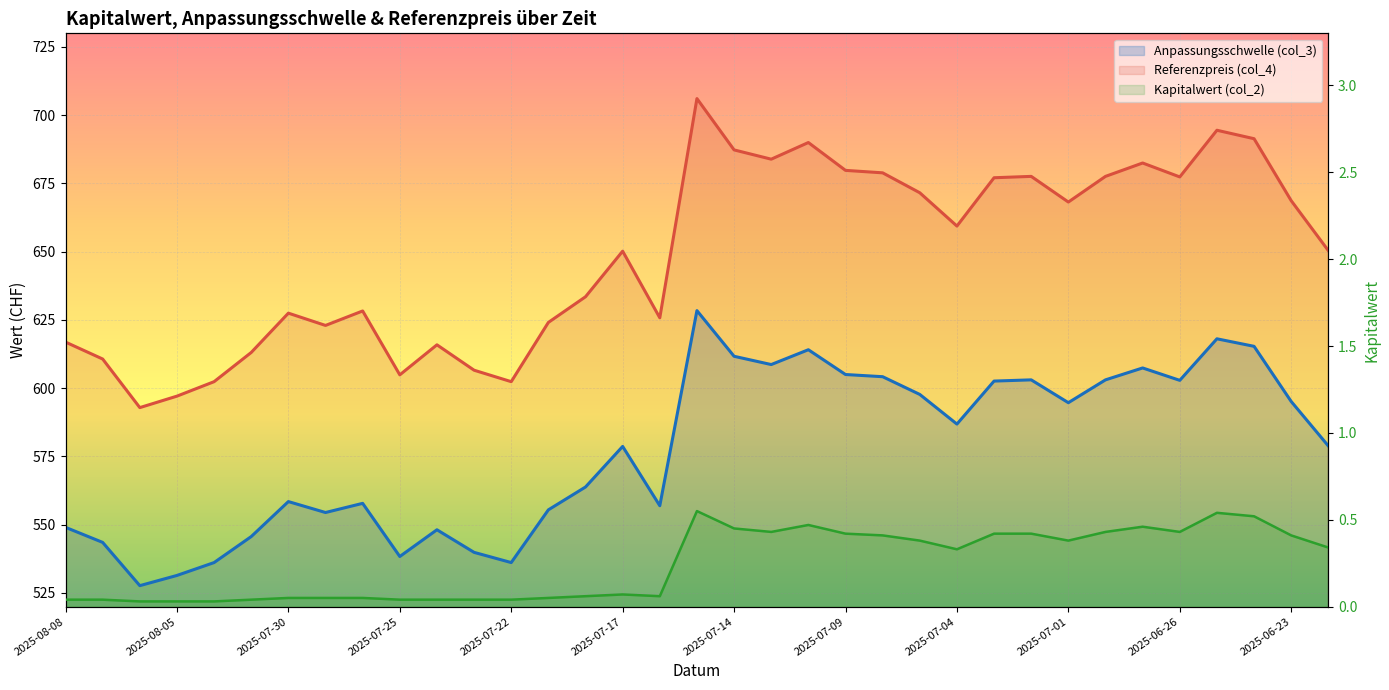

What is the difference between the maximum and minimum values?

0.5